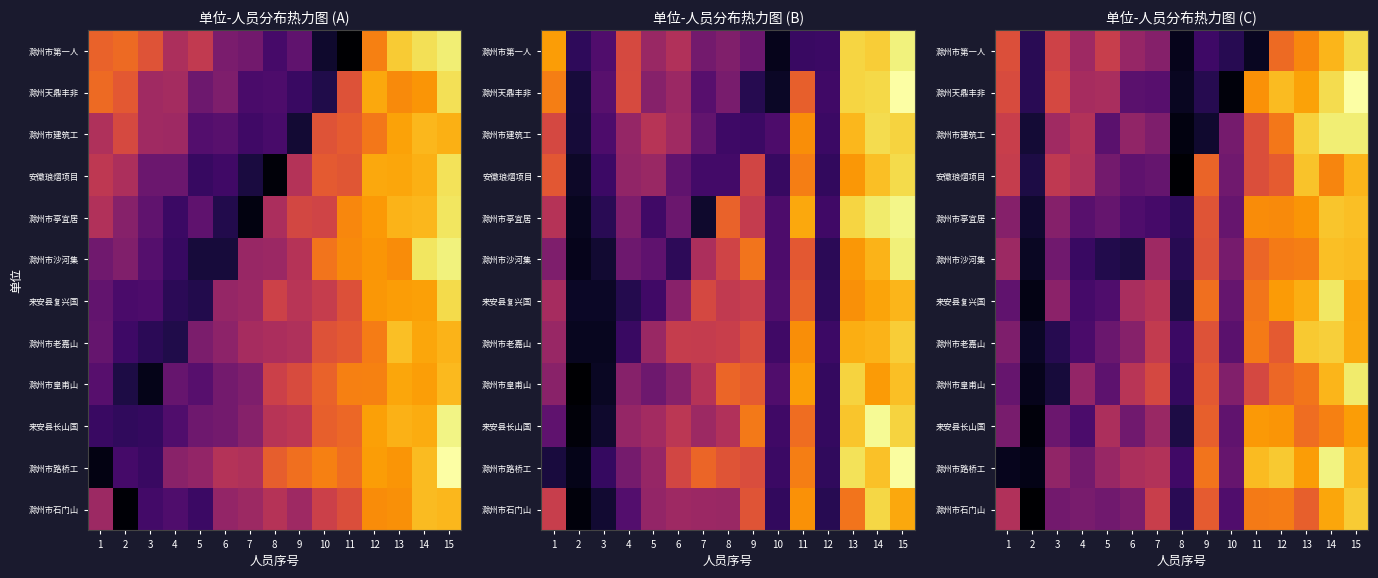

What is the spread (max minus min) of values at 12?

4.8